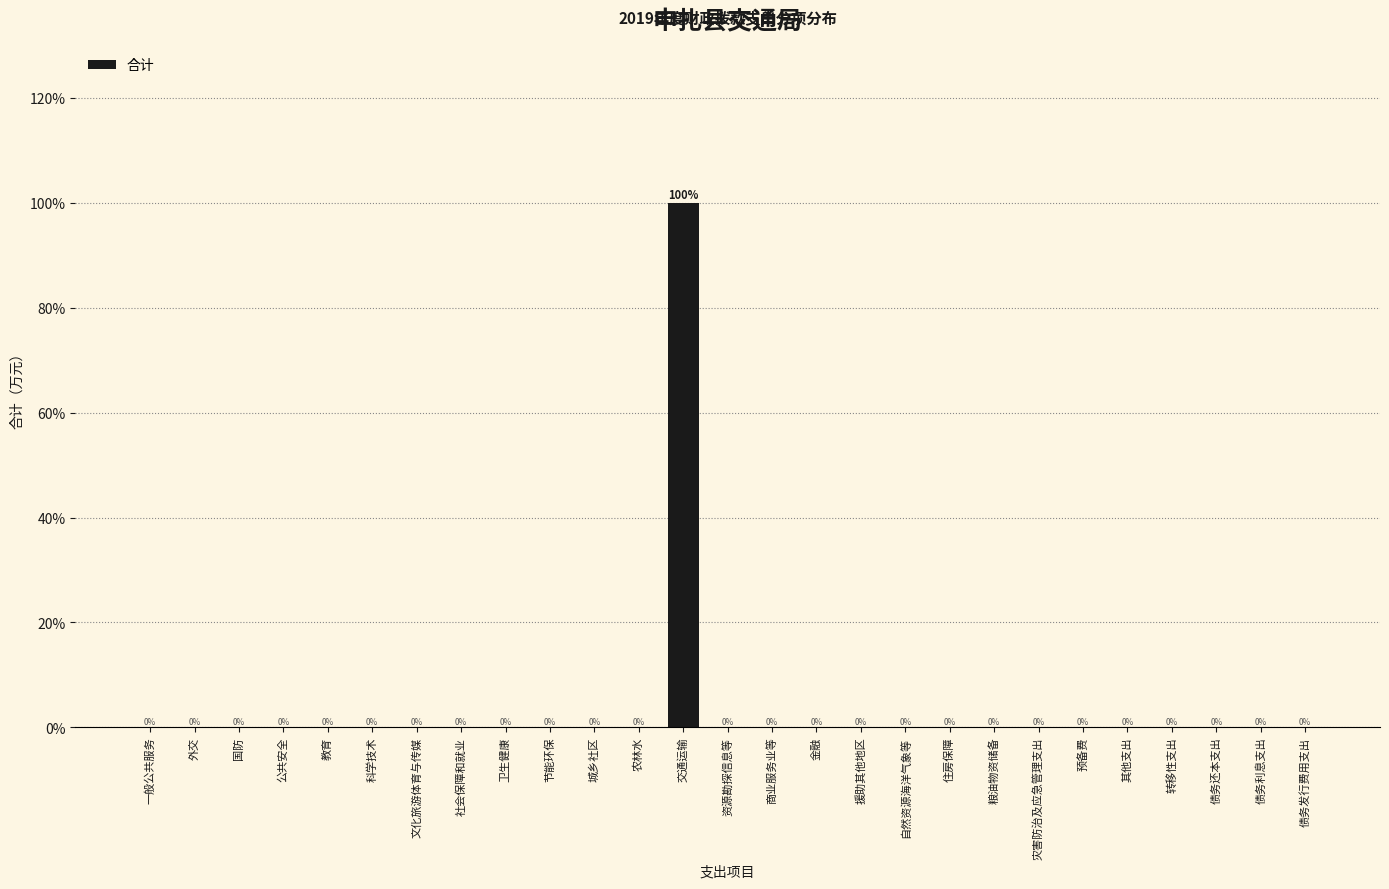

Reading right to left, extract all data points from this chart.

债务发行费用支出=0	债务利息支出=0	债务还本支出=0	转移性支出=0	其他支出=0	预备费=0	灾害防治及应急管理支出=0	粮油物资储备=0	住房保障=0	自然资源海洋气象等=0	援助其他地区=0	金融=0	商业服务业等=0	资源勘探信息等=0	交通运输=100	农林水=0	城乡社区=0	节能环保=0	卫生健康=0	社会保障和就业=0	文化旅游体育与传媒=0	科学技术=0	教育=0	公共安全=0	国防=0	外交=0	一般公共服务=0